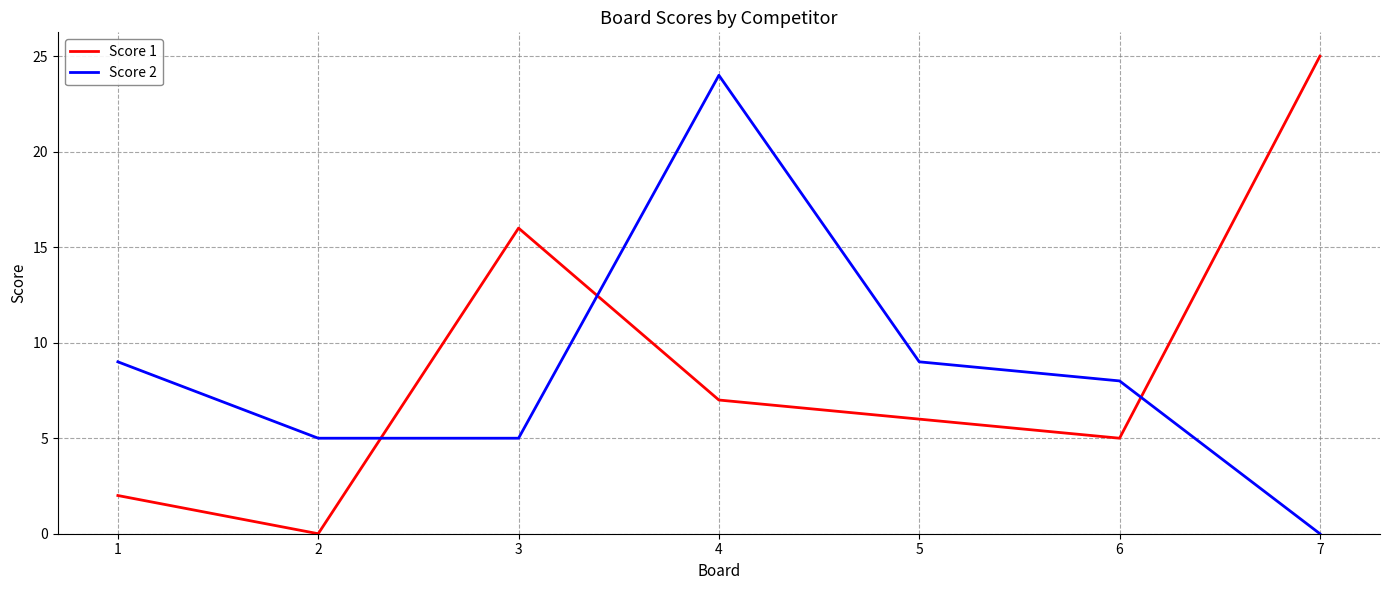

True or false: Score 2 and Score 1 intersect in this chart.

True